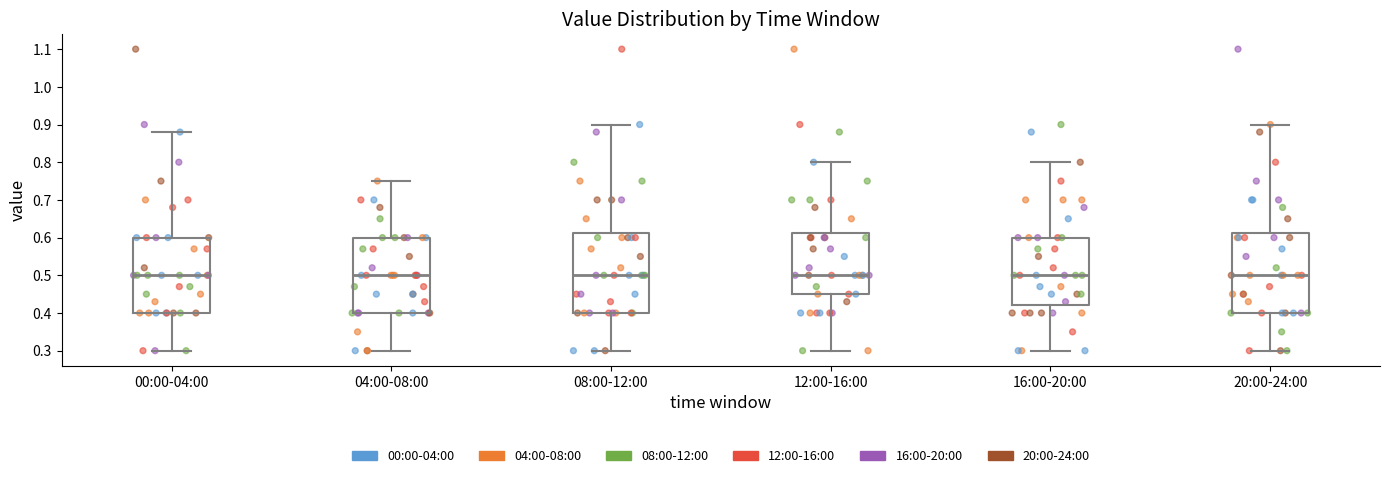

Reading left to right, transcribe this box plot: for each box, give where its median line is, the range the box spans, and where its two whiskers end, as read against the y-axis. The values are not printed on the chart, so give them approximately, as read against the axis.

00:00-04:00: median 0.50, box 0.40 to 0.60, whiskers 0.30 to 0.88
04:00-08:00: median 0.50, box 0.40 to 0.60, whiskers 0.30 to 0.75
08:00-12:00: median 0.50, box 0.40 to 0.61, whiskers 0.30 to 0.90
12:00-16:00: median 0.50, box 0.45 to 0.61, whiskers 0.30 to 0.80
16:00-20:00: median 0.50, box 0.42 to 0.60, whiskers 0.30 to 0.80
20:00-24:00: median 0.50, box 0.40 to 0.61, whiskers 0.30 to 0.90